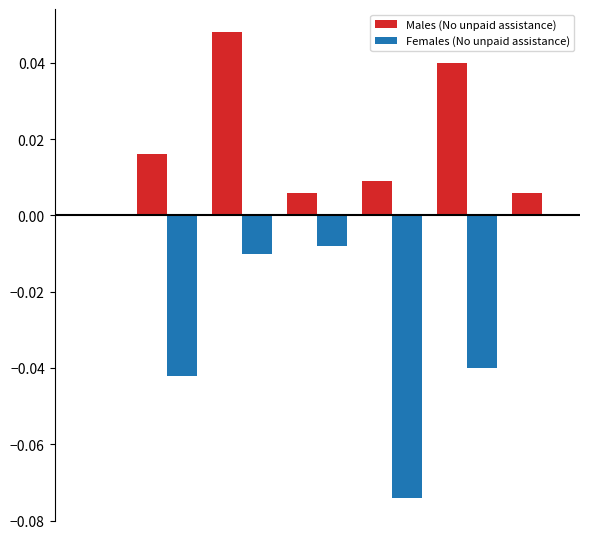

Which series has the largest total across all categories?

Males (No unpaid assistance)